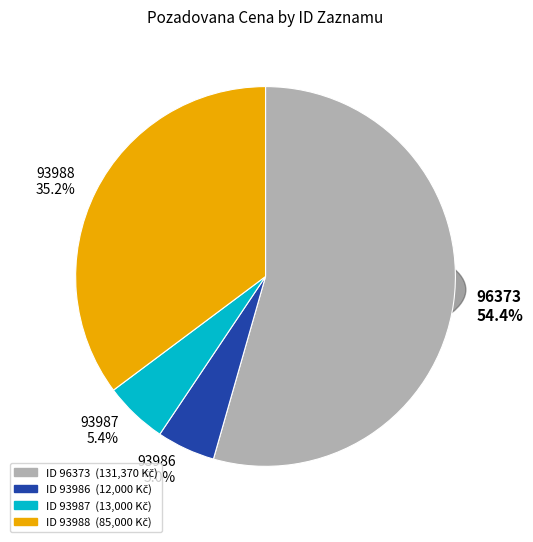

What is the change in value from 96373 to 93986?

-119370